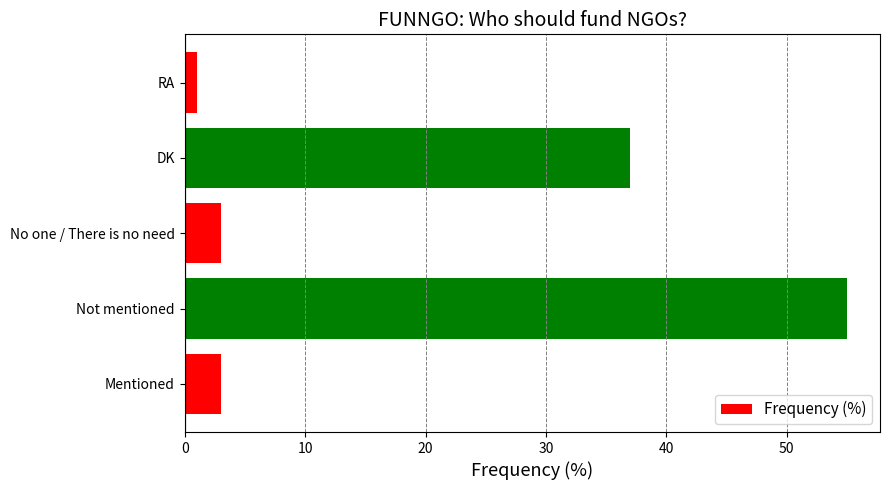

Does the chart contain stacked bars?

No